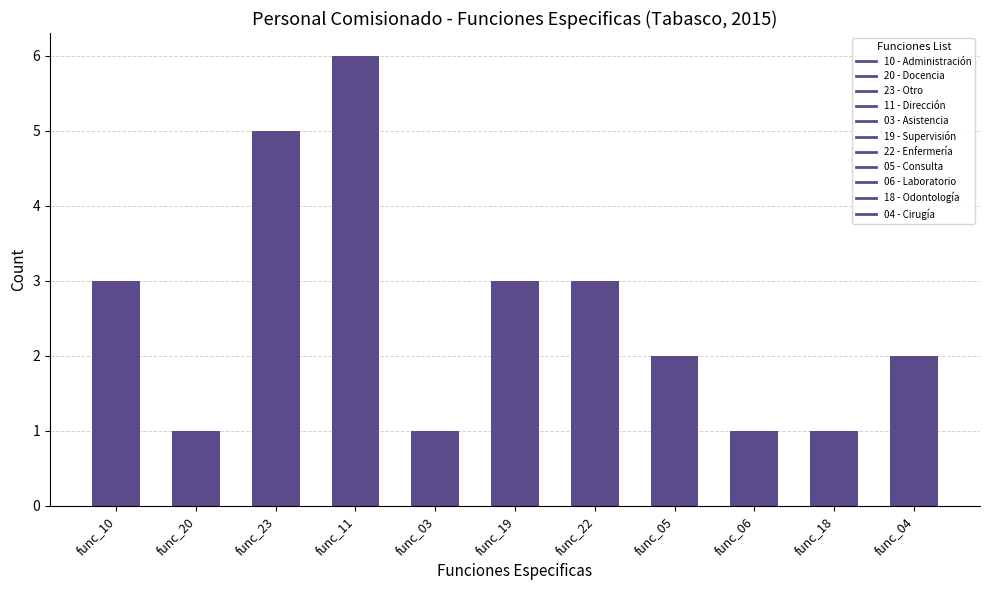

What position from the left is func_20?

2